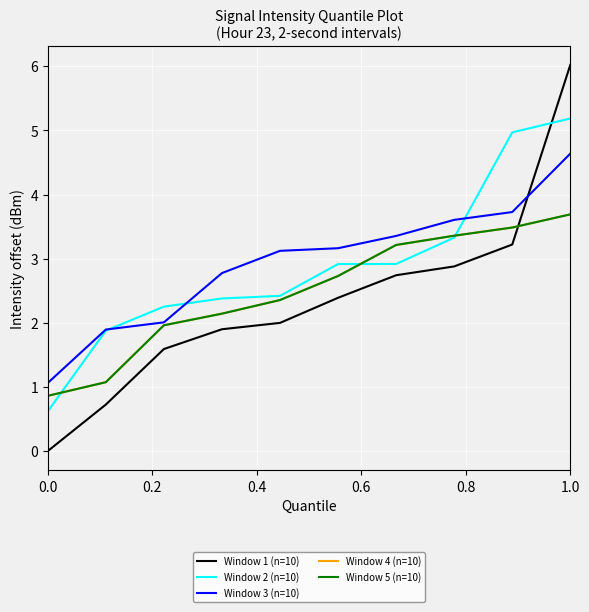

Reading right to left, what are all the values shown in this chart?

Window 1 (n=10): 6.0	3.2	2.9	2.7	2.4	2.0	1.9	1.6	0.7	0.0
Window 2 (n=10): 5.2	5.0	3.3	2.9	2.9	2.4	2.4	2.3	1.9	0.6
Window 3 (n=10): 4.6	3.7	3.6	3.4	3.2	3.1	2.8	2.0	1.9	1.1
Window 4 (n=10): 3.7	3.5	3.4	3.2	2.7	2.4	2.1	2.0	1.1	0.9
Window 5 (n=10): 3.7	3.5	3.4	3.2	2.7	2.4	2.1	2.0	1.1	0.9